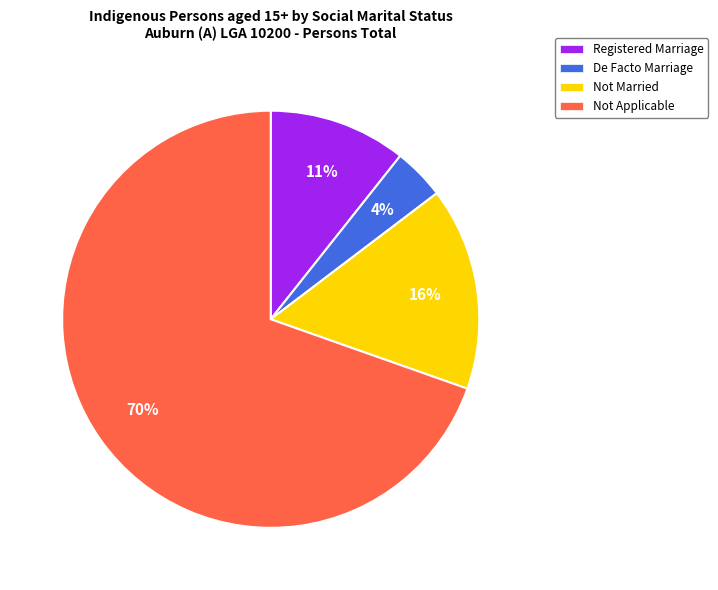

To the nearest percent, what portion does Not Married represent?

16%